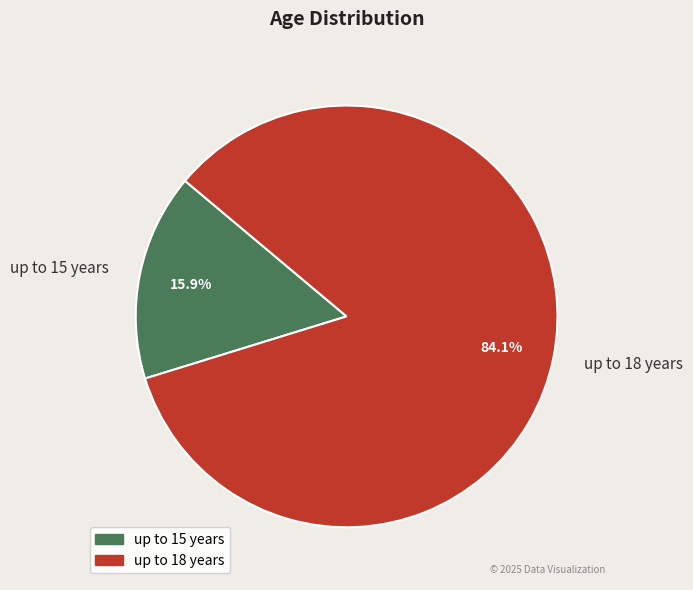

What percentage is NOT represented by up to 18 years?

15.9%